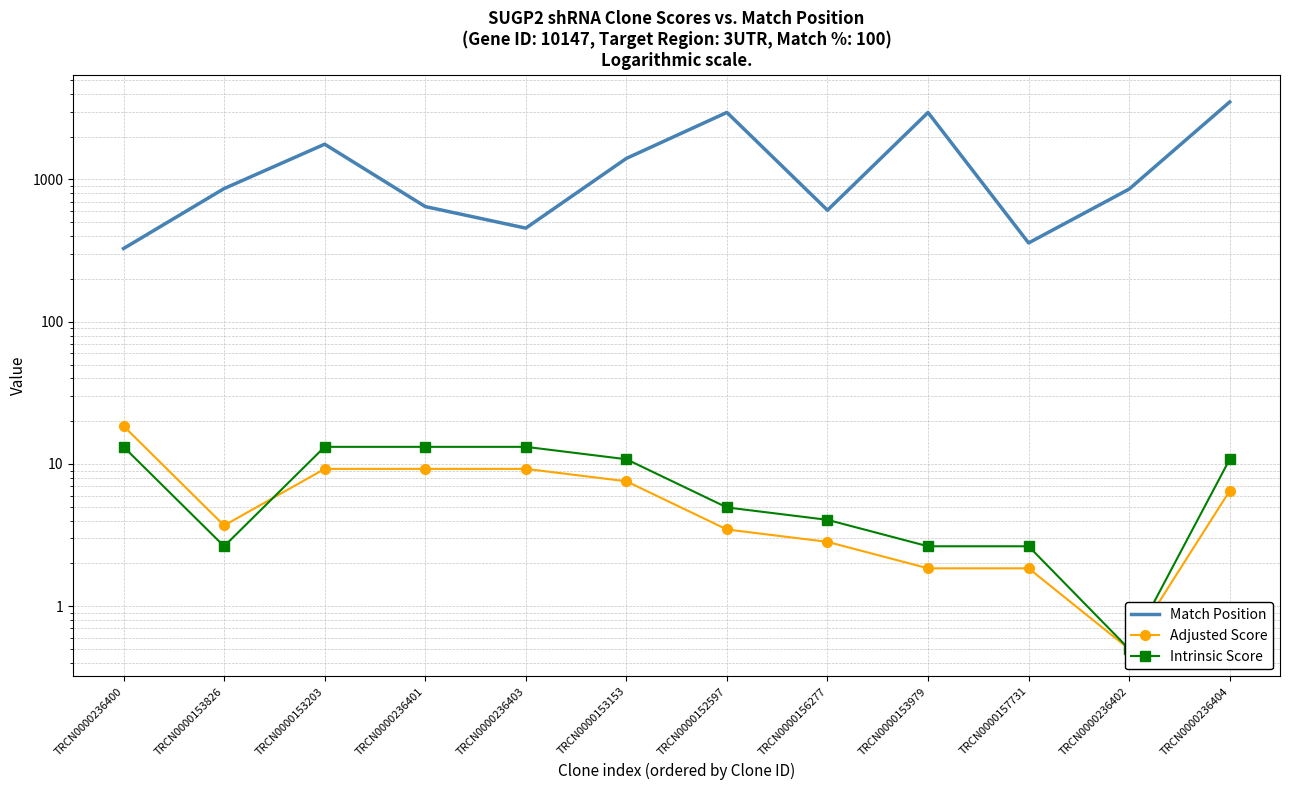

Reading left to right, transcribe all the data shown in this chart.

Match Position: 327.0	863.0	1770.0	645.0	455.0	1406.0	2960.0	608.0	2957.0	358.0	856.0	3509.0
Adjusted Score: 18.5	3.7	9.2	9.2	9.2	7.6	3.5	2.8	1.8	1.8	0.5	6.5
Intrinsic Score: 13.2	2.6	13.2	13.2	13.2	10.8	5.0	4.0	2.6	2.6	0.5	10.8